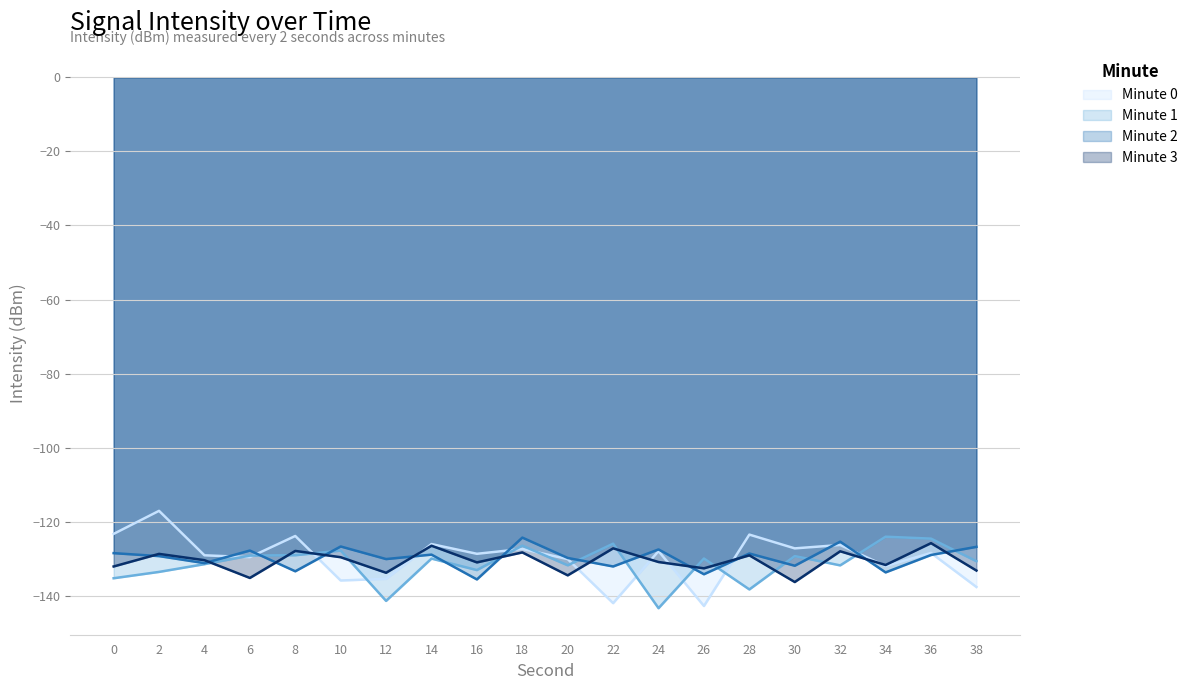

What are all the series names shown in the legend?

Minute 0, Minute 1, Minute 2, Minute 3